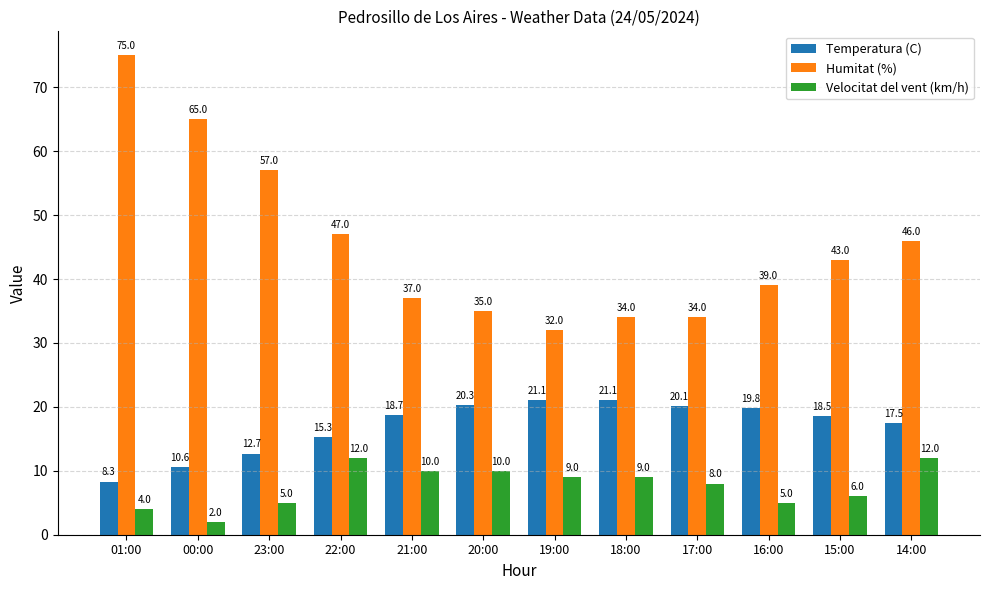

List the series in order of their overall mean, highest first.

Humitat (%), Temperatura (C), Velocitat del vent (km/h)